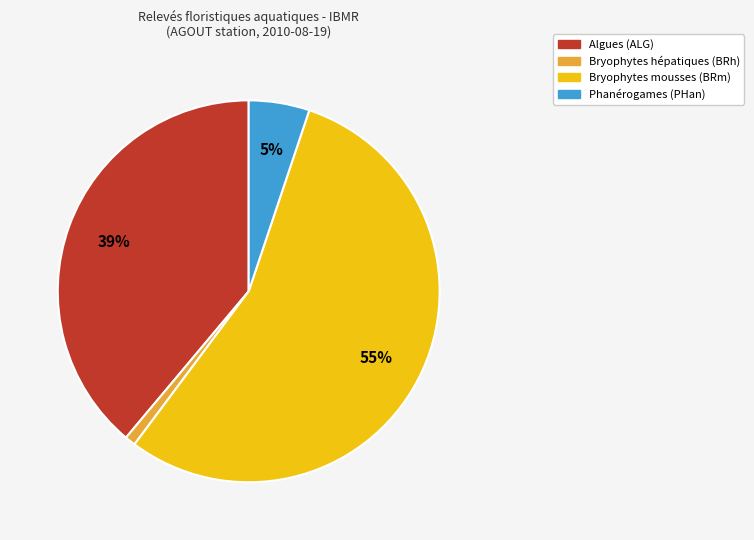

To the nearest percent, what is the difference between the largest and smallest slice percentages?

54%